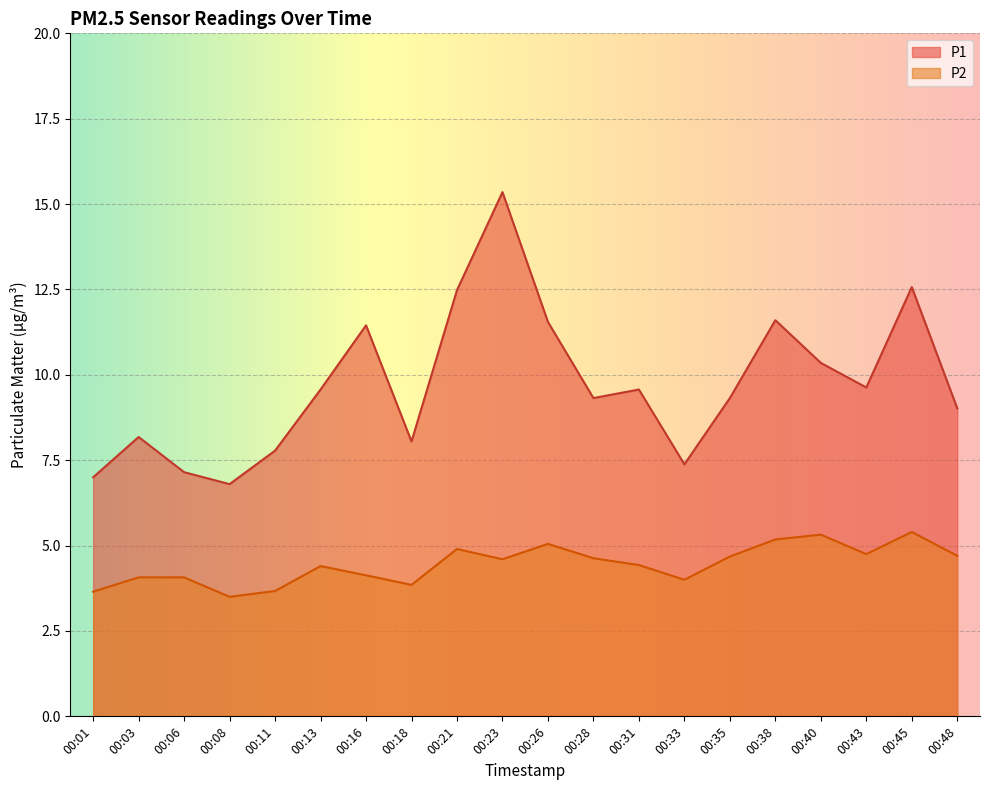

Does the chart display data point markers on the line(s)?

No